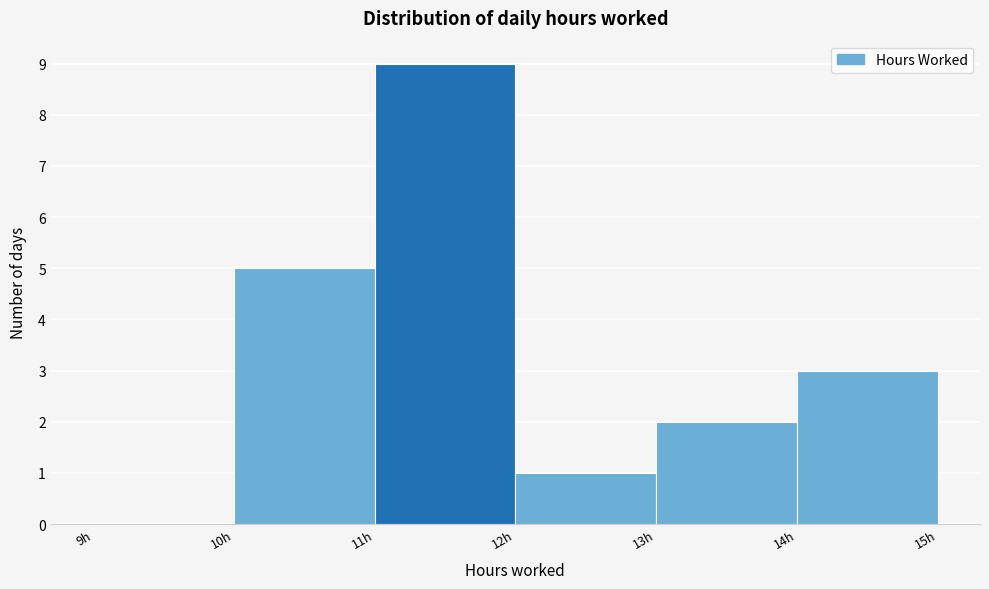

Reading left to right, transcribe this chart: for each bar, give the range it covers on the x-axis and its height. The values are not printed on the chart, so give them approximately, as read against the axis.

9 to 10: 0
10 to 11: 5
11 to 12: 9
12 to 13: 1
13 to 14: 2
14 to 15: 3